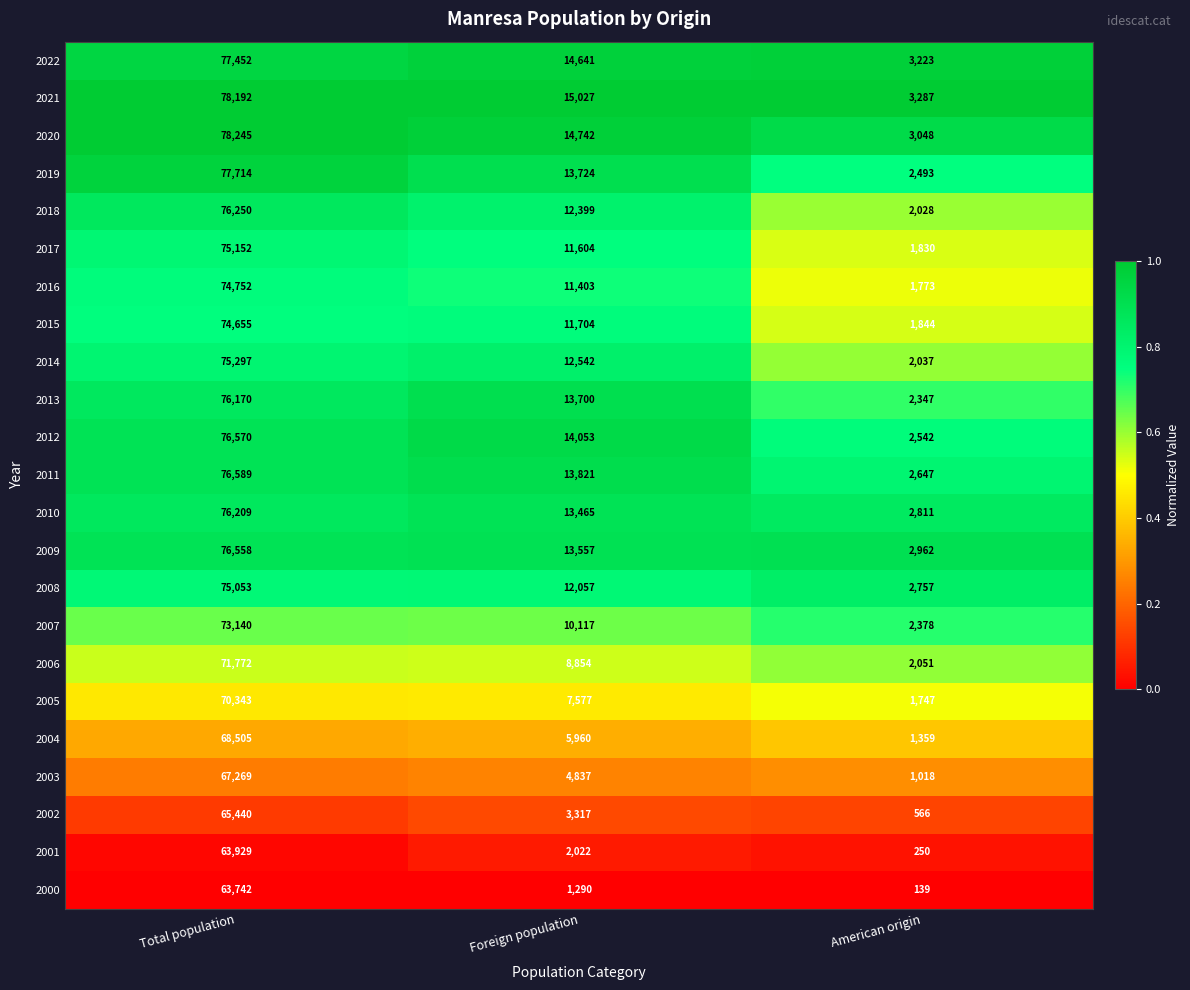

List the labels in order of 2003 value, smallest first.

American origin, Foreign population, Total population